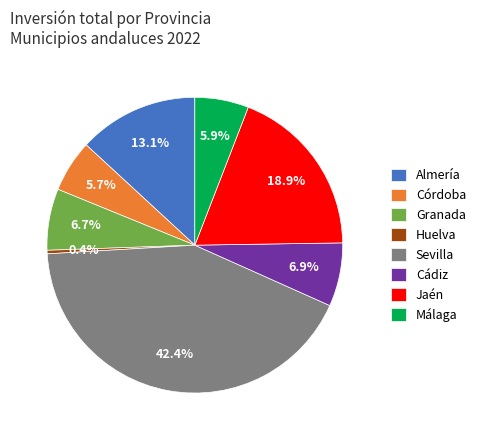

Is it true that Sevilla is 17% of the pie?

False